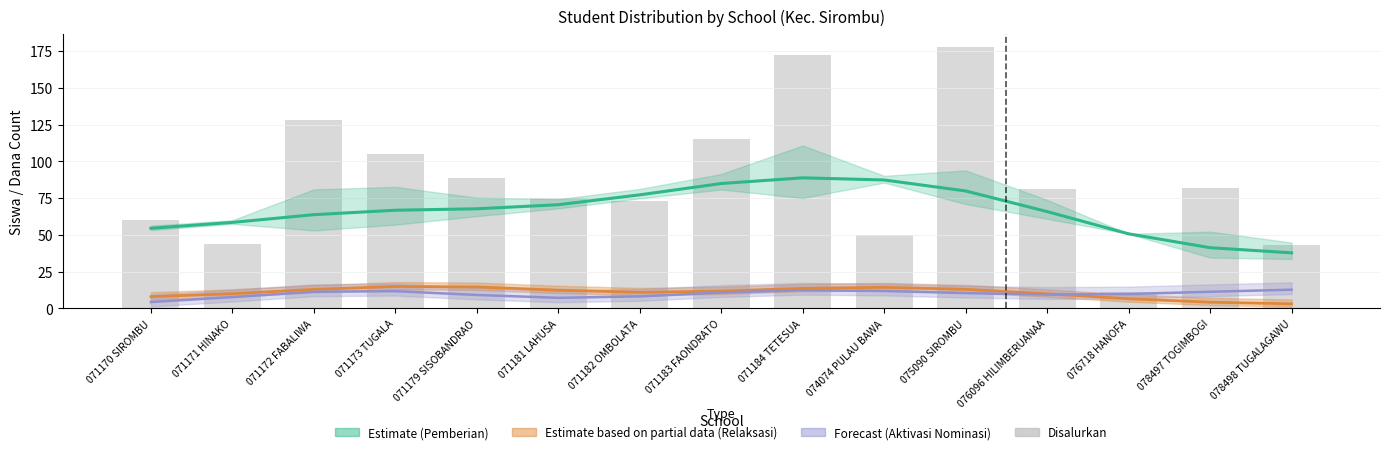

The value at 076718 HANOFA is 11. True or false?

True